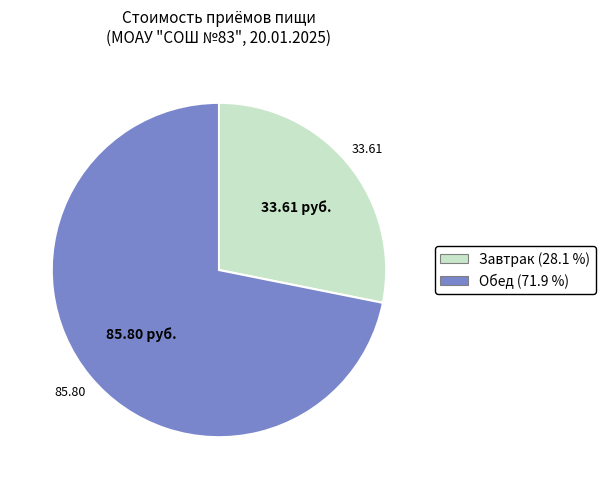

Which slice is the smallest?

Завтрак